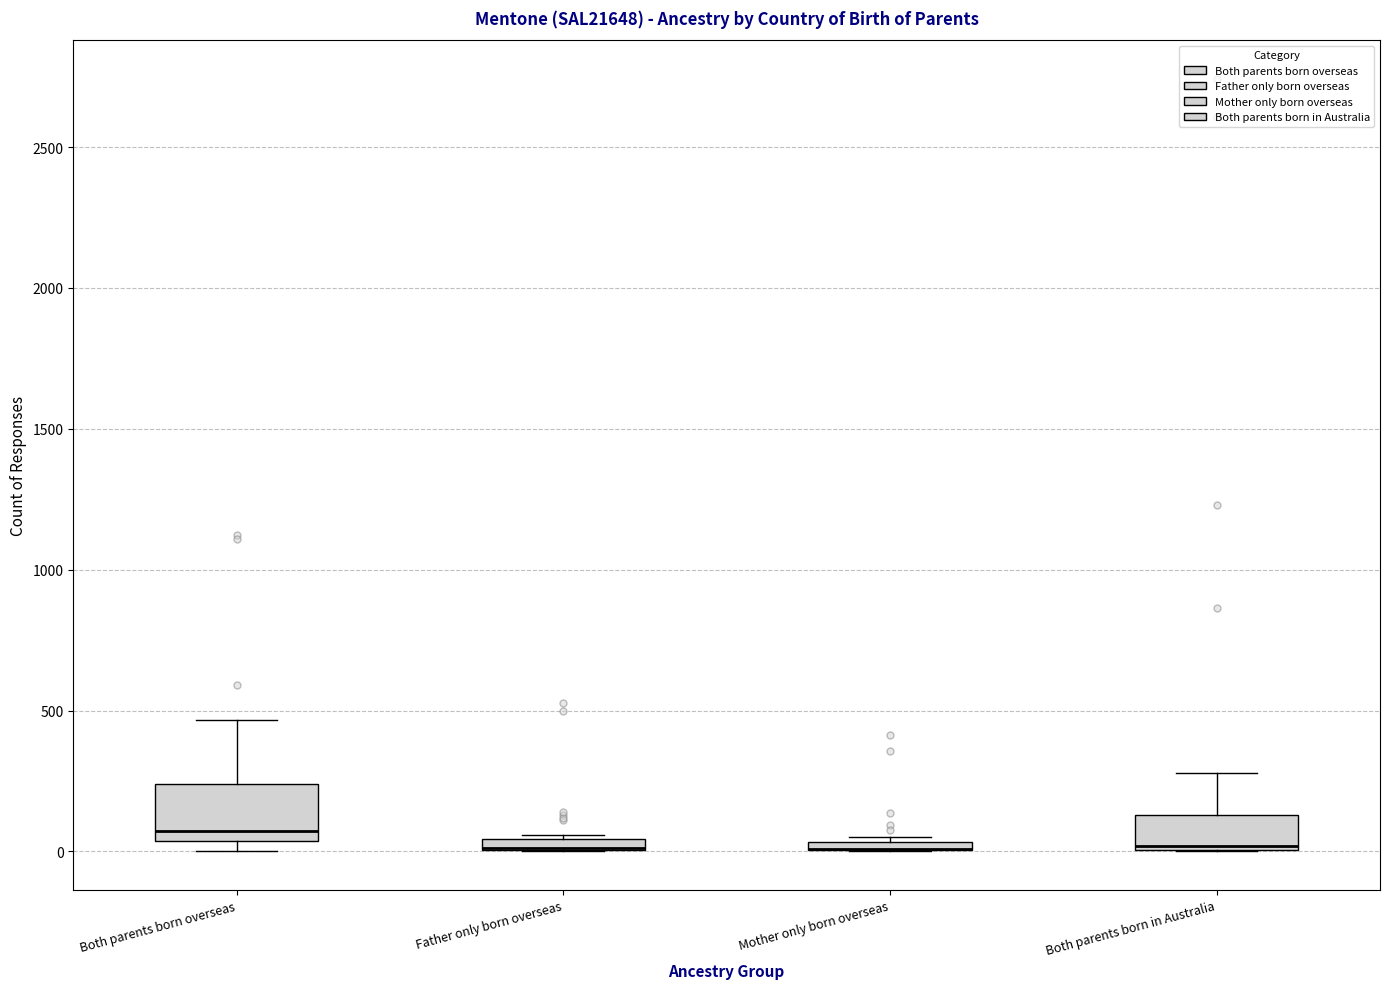

Where is the upper edge of the box for Mother only born overseas on the y-axis? The values are not printed on the chart, so give them approximately, as read against the axis.

50